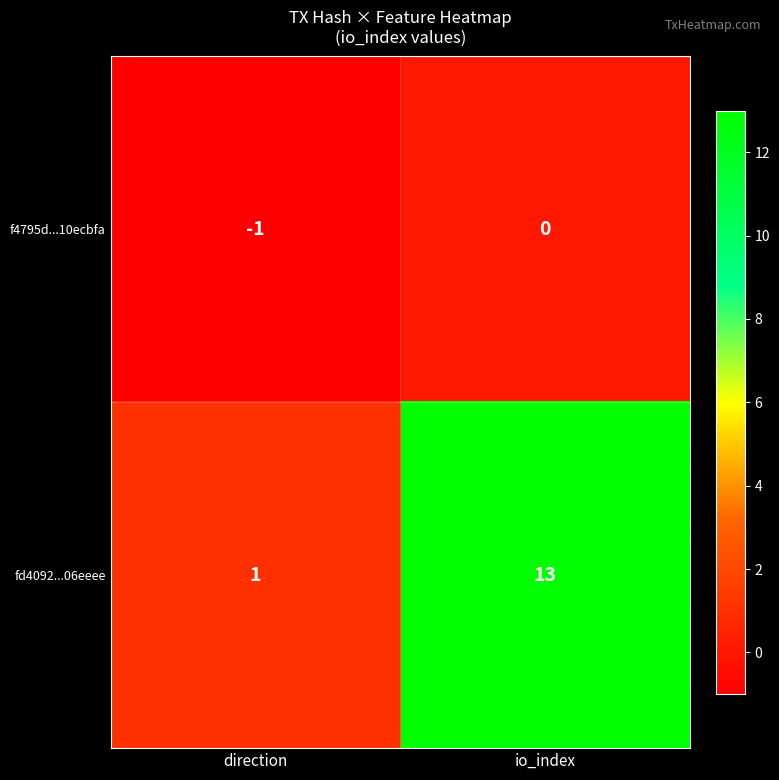

At io_index, list the series in order from smallest to largest.

f4795d...10ecbfa, fd4092...06eeee